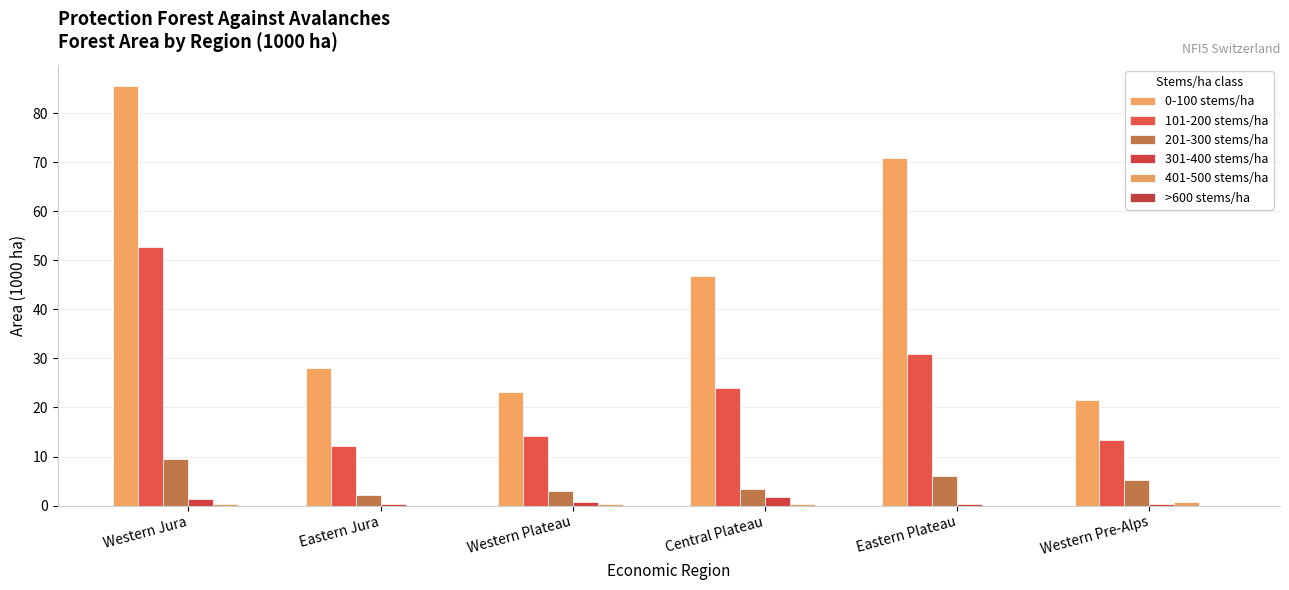

What is the label of the 2nd bar from the left?

Eastern Jura